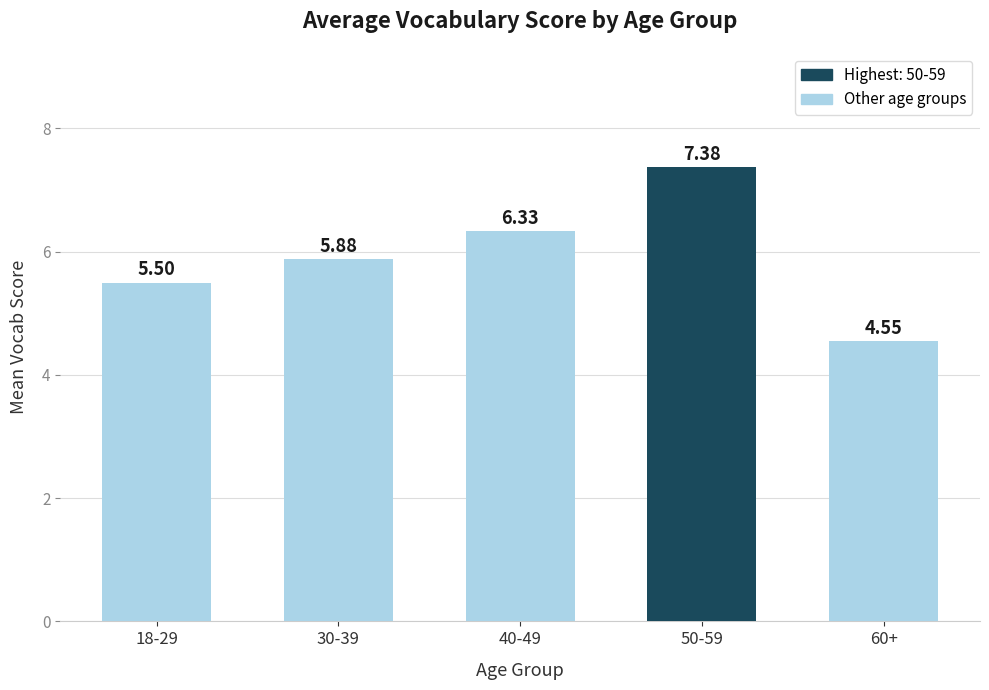

Read the value at 40-49.

6.3